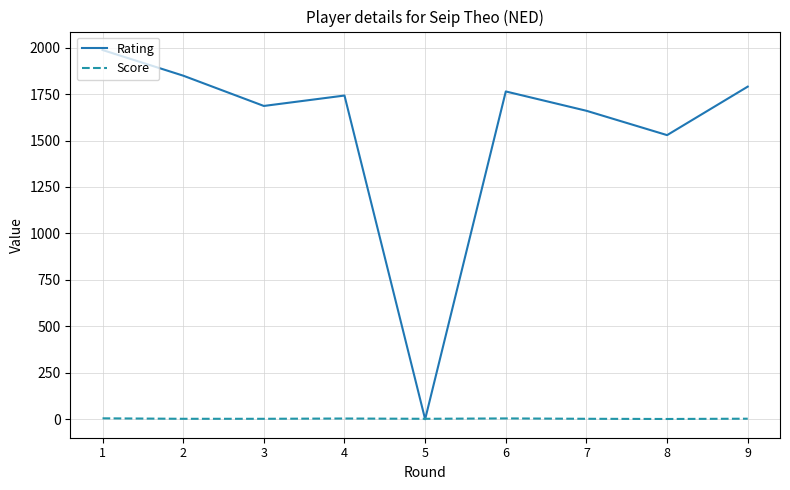

Between 1 and 3, which series saw the biggest shift?

Rating